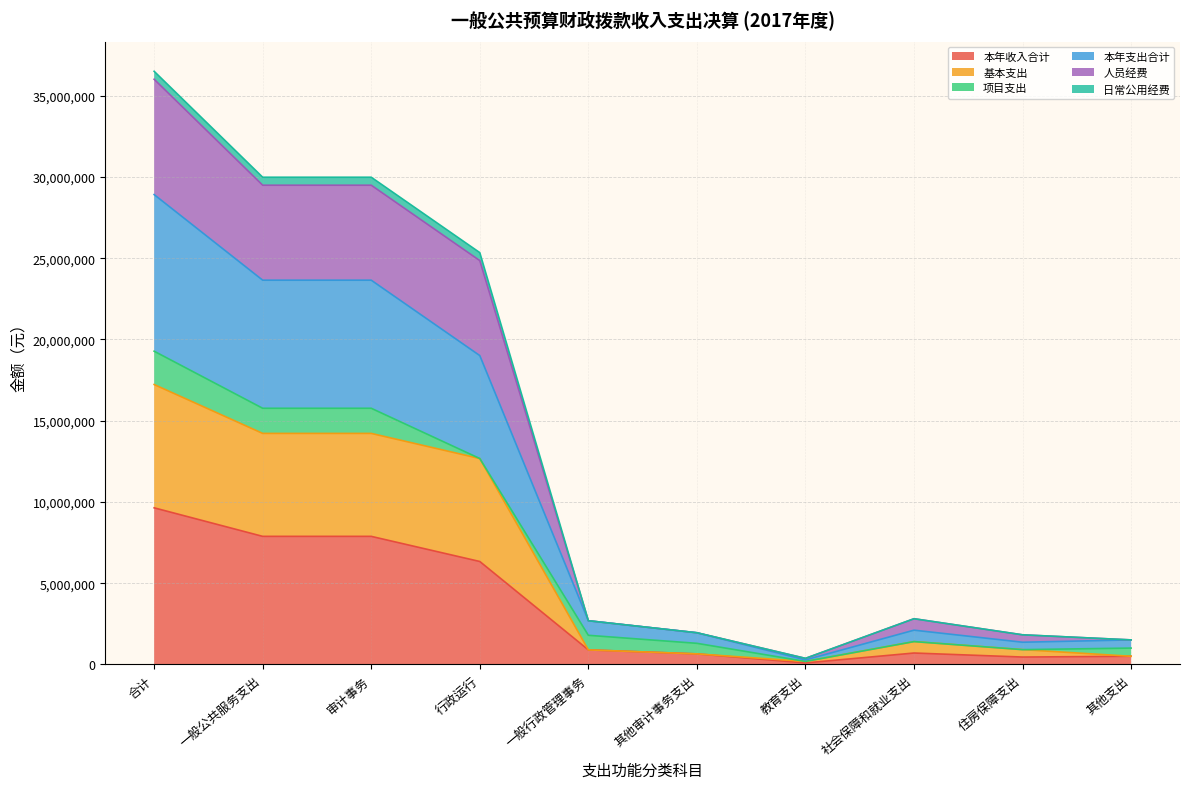

At which label does 人员经费 first exceed 2813142?

合计